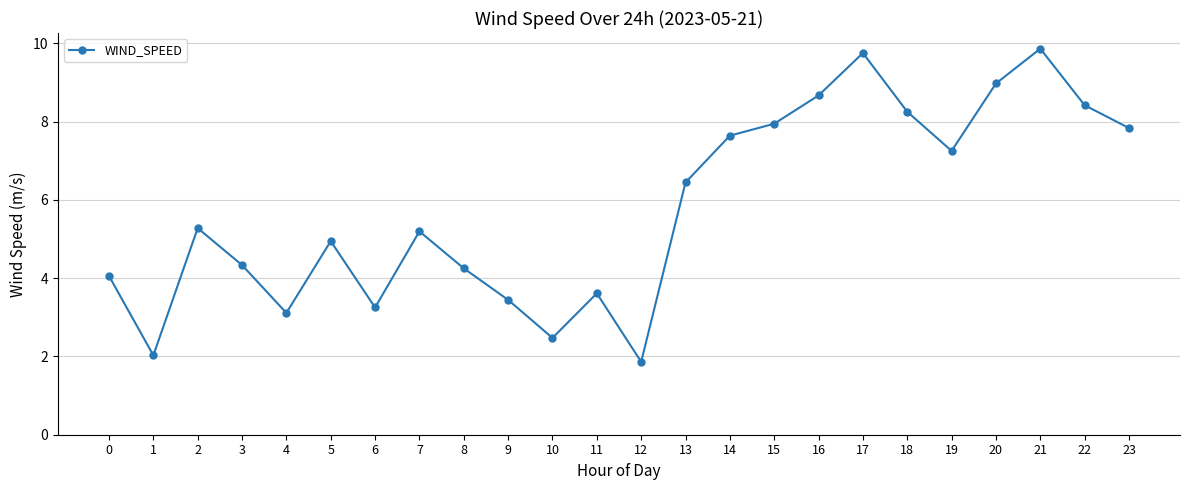

What is the sum of the values at 4 and 22?

11.5